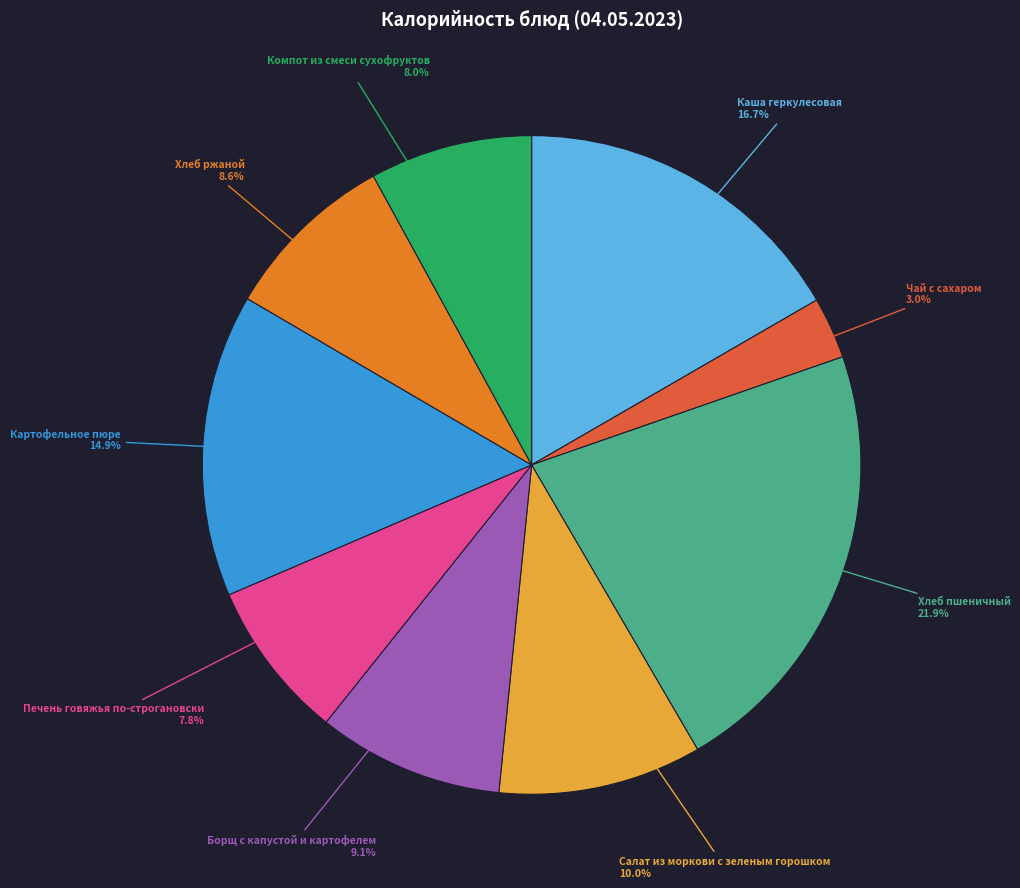

Combined, what portion of the pie is Печень говяжья по-строгановски and Хлеб пшеничный?

29.7%